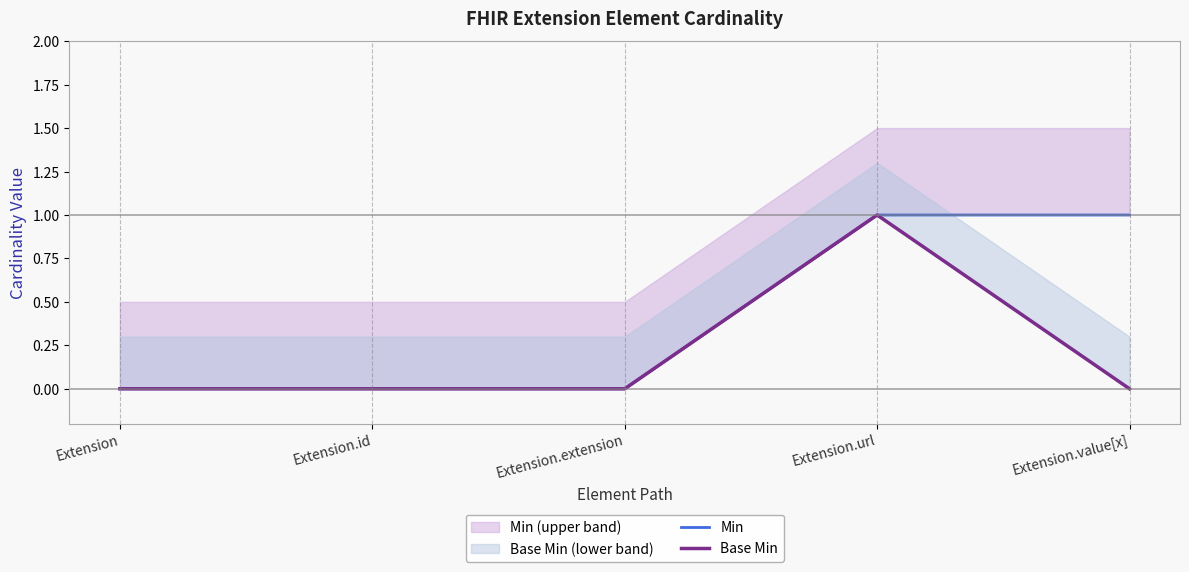

Count the Base Min values in the range 0 to 1.

5